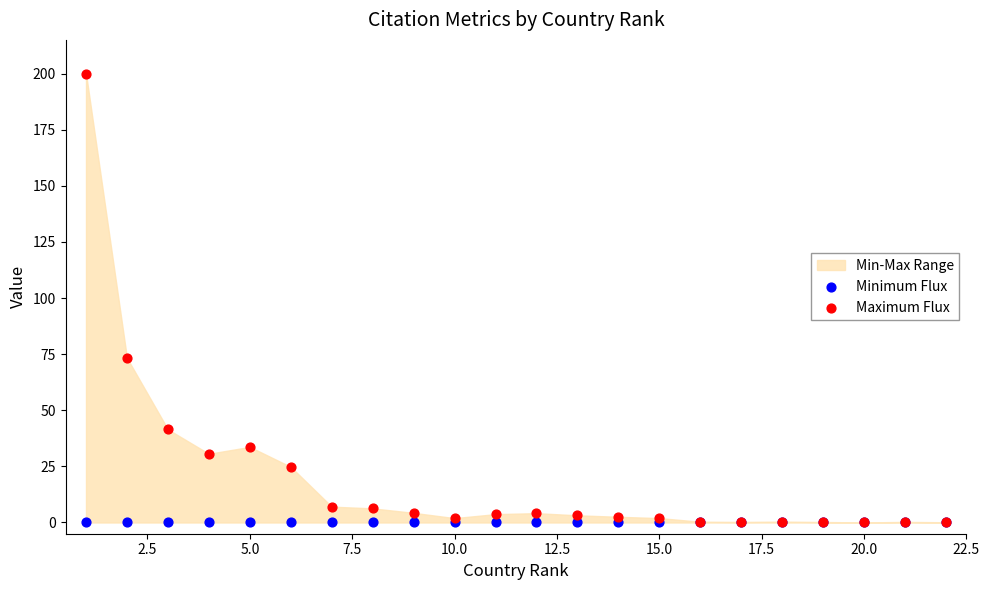

Across all series, what Y value is closest to 100?

73.3